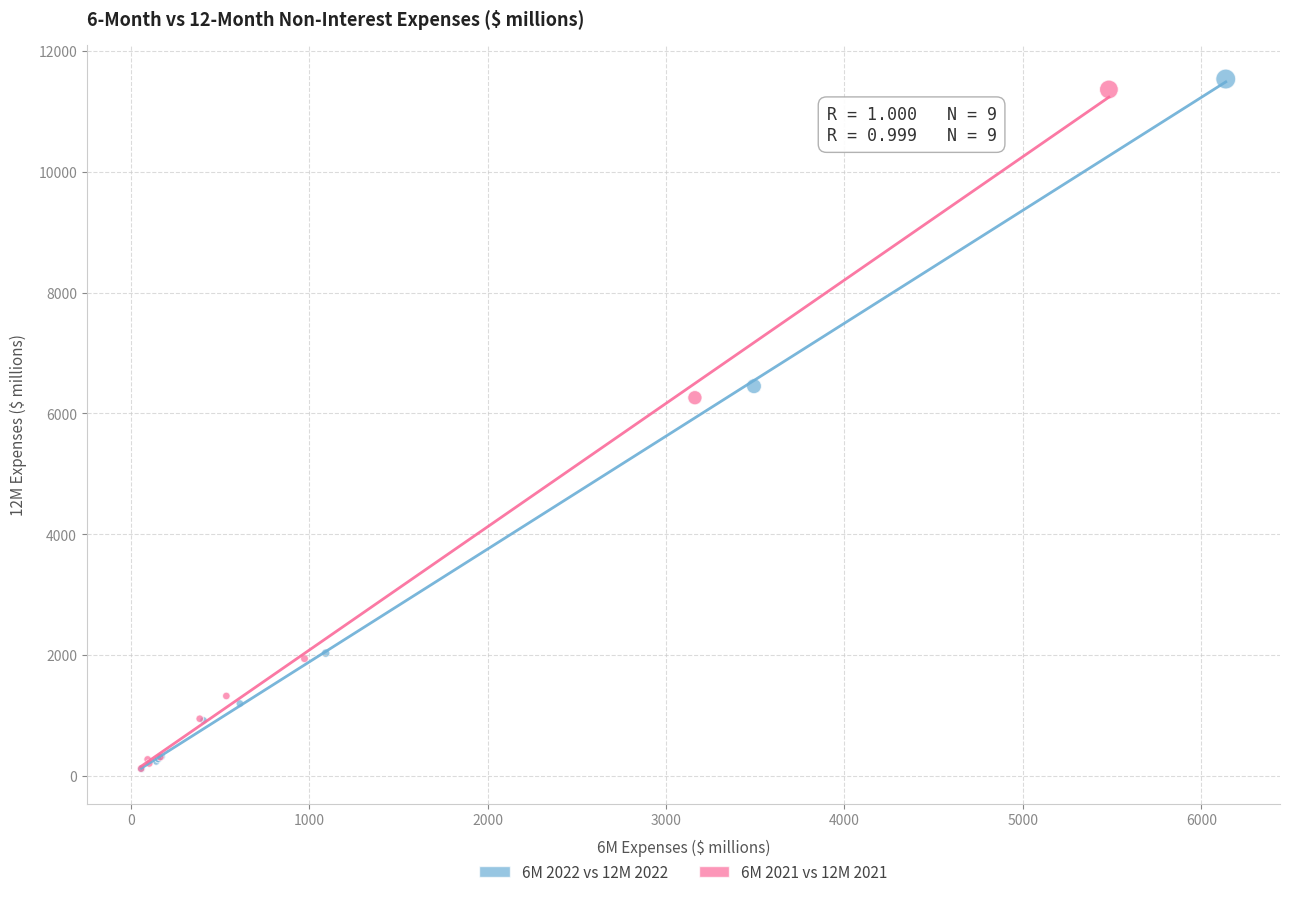

Which series has the widest spread of Y values?

6M 2022 vs 12M 2022